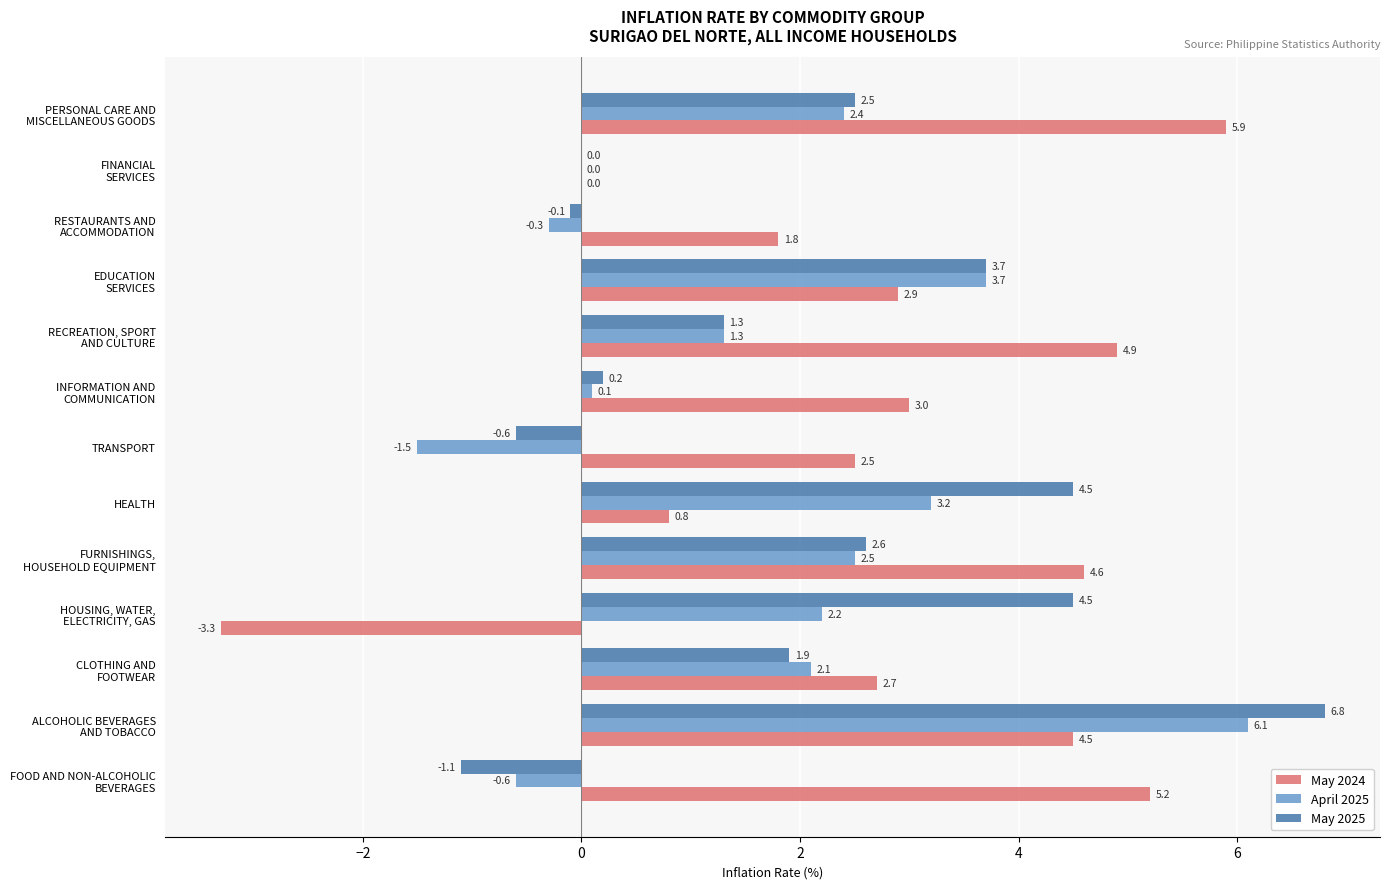

Which series has the largest total across all categories?

May 2024